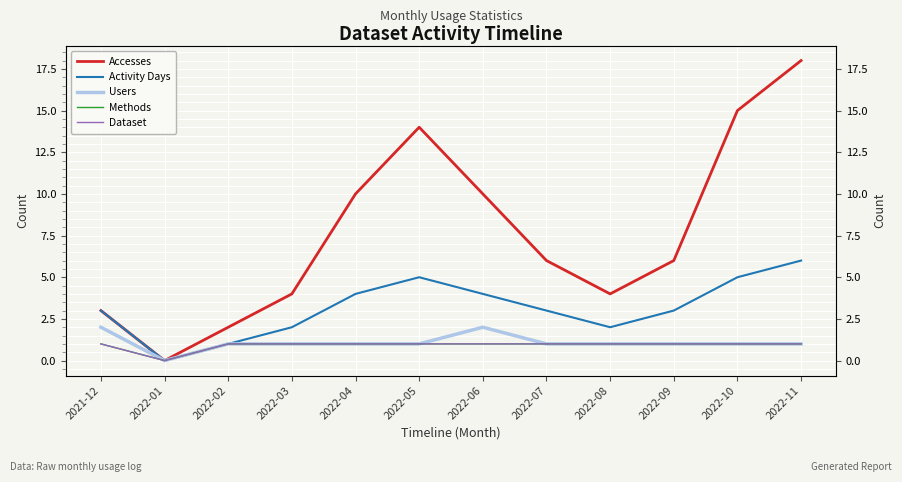

At how many categories does at least one series exceed 3?

9